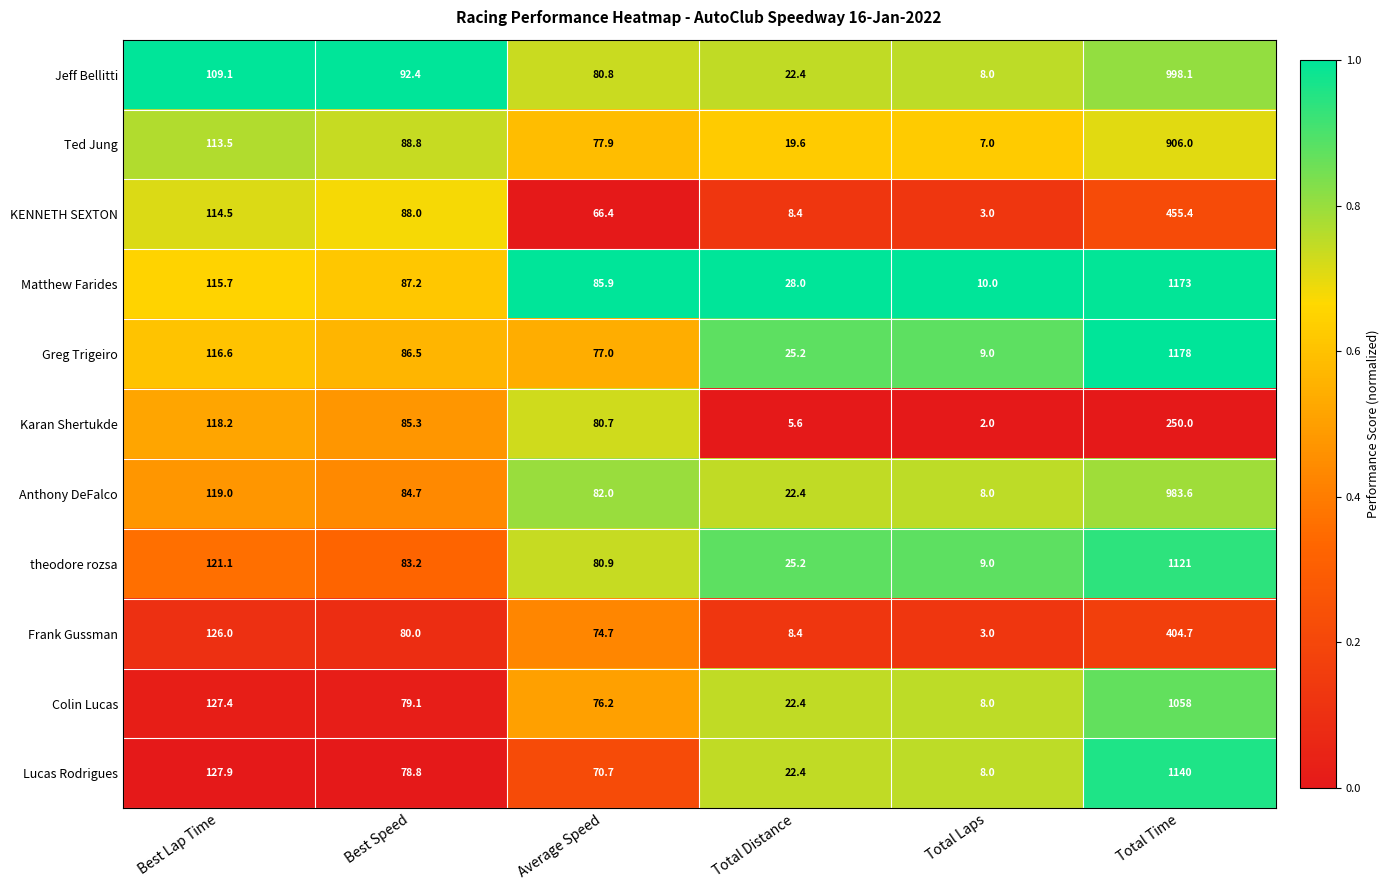

At which category is the sum across all series the highest?

Total Time